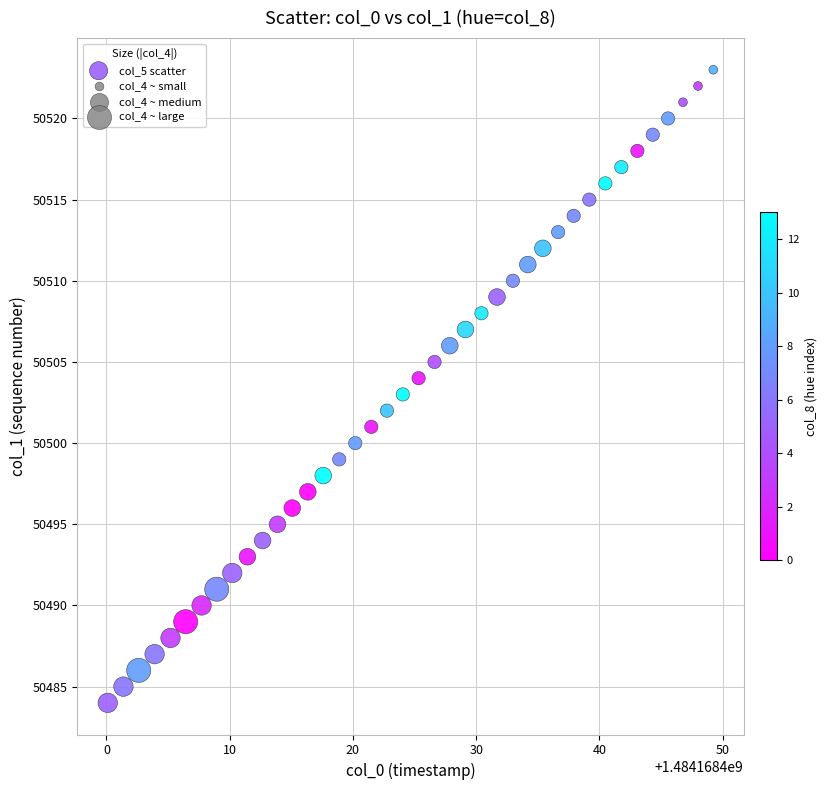

What is the range of Y values (max minus min)?

39